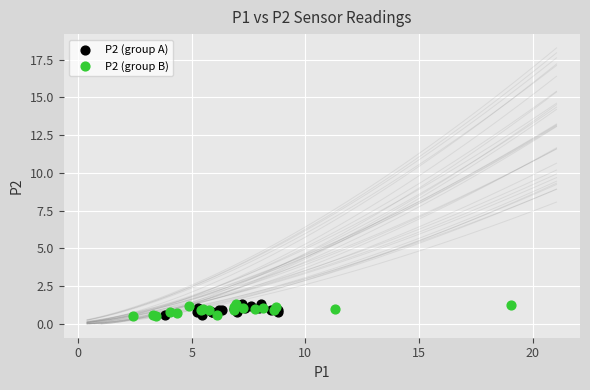

What are all the series names shown in the legend?

P2 (group A), P2 (group B)